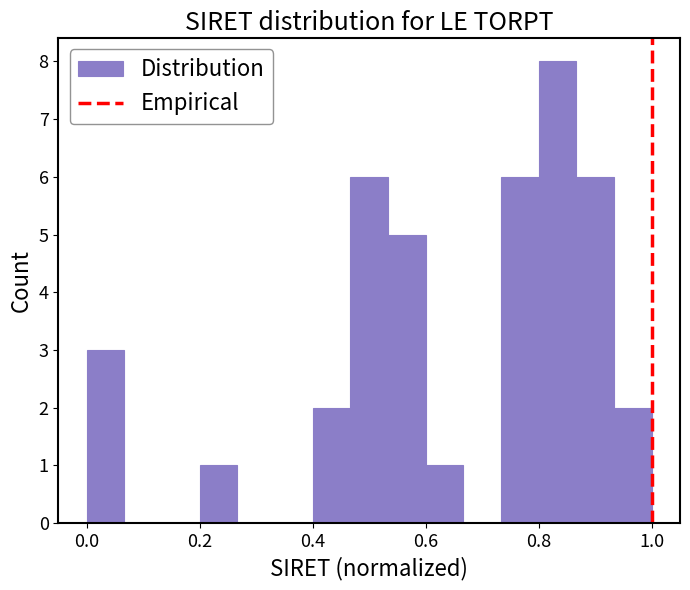

Around what value on the x-axis is the tallest bar? Give the approximate position of its centre, as read against the axis.

0.84